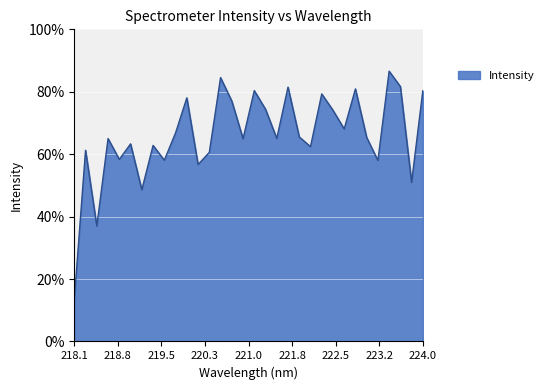

What is the maximum value shown in the chart?

86.6